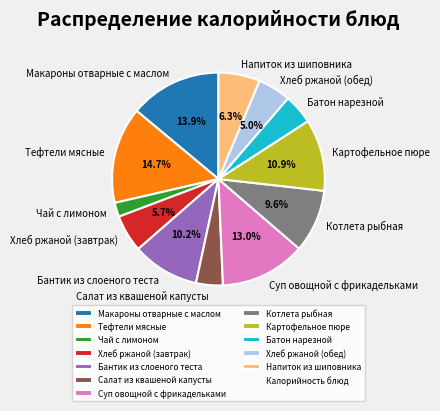

What is the ratio of the value at Котлета рыбная to the value at Суп овощной с фрикадельками?

0.7